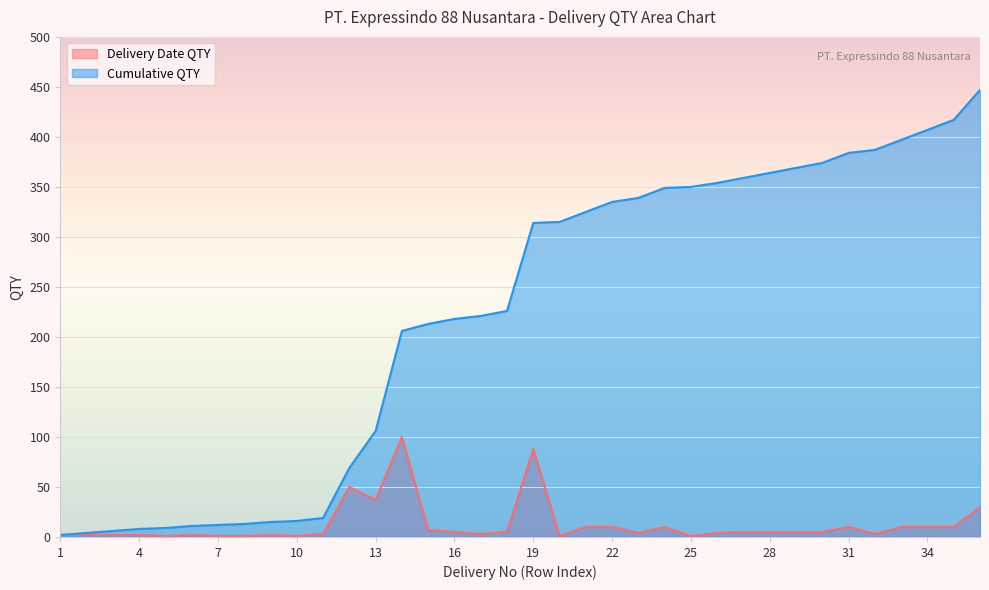

What is the sum of the Cumulative QTY values at 10 and 3?

22